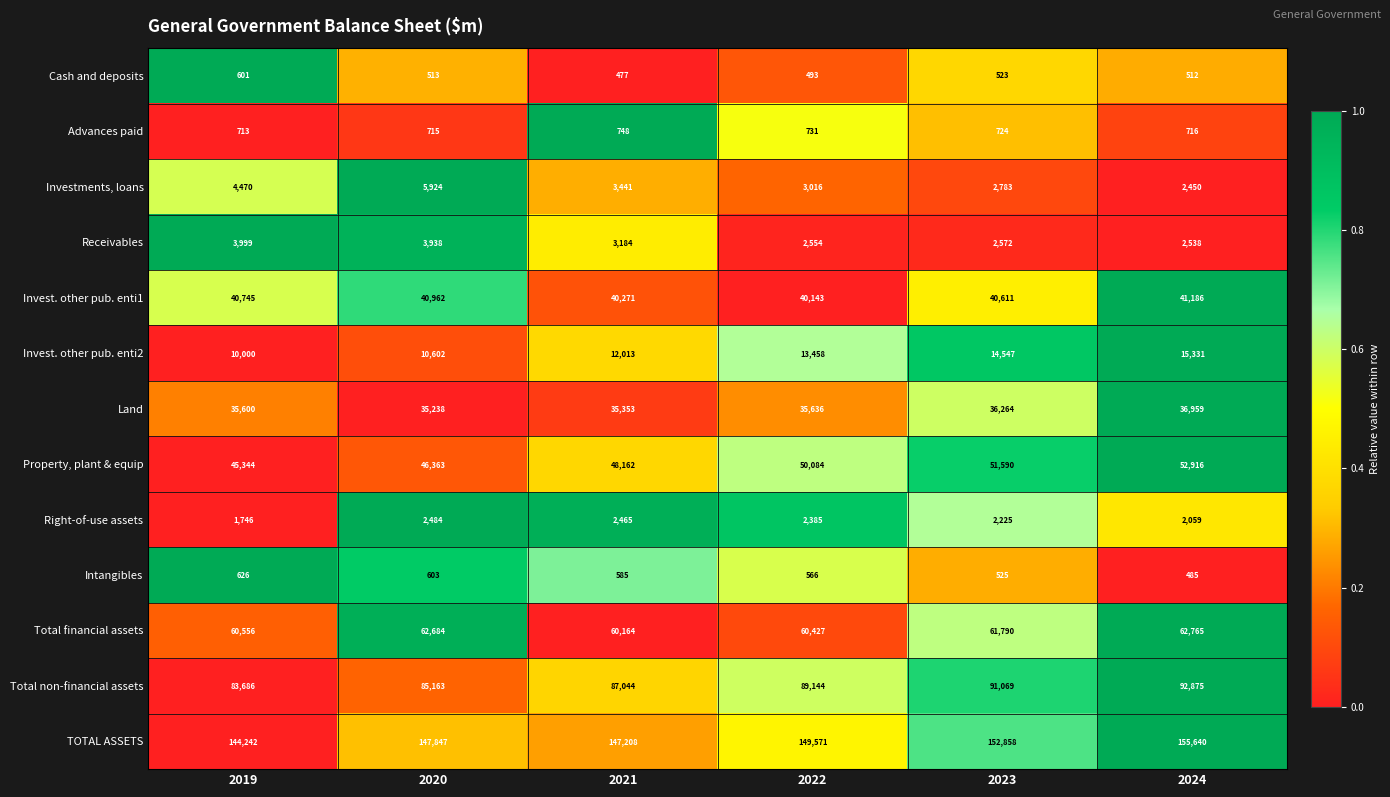

At which category does the chart reach its peak across all series?

2024